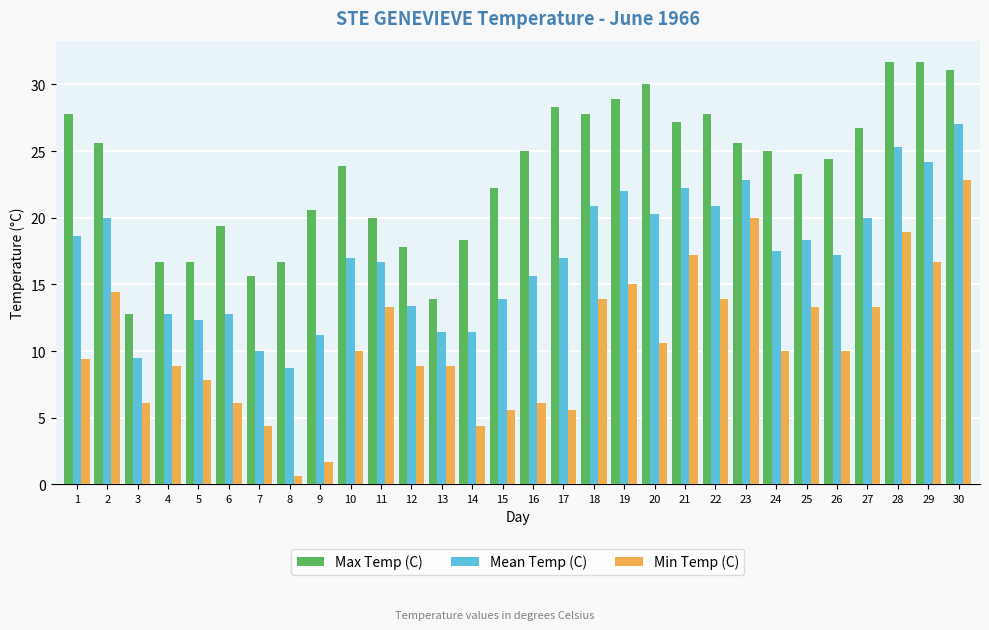

Count the number of data series in this chart.

3